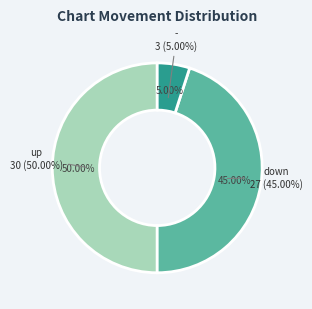

To the nearest percent, what is the difference between the - and up slice percentages?

45%